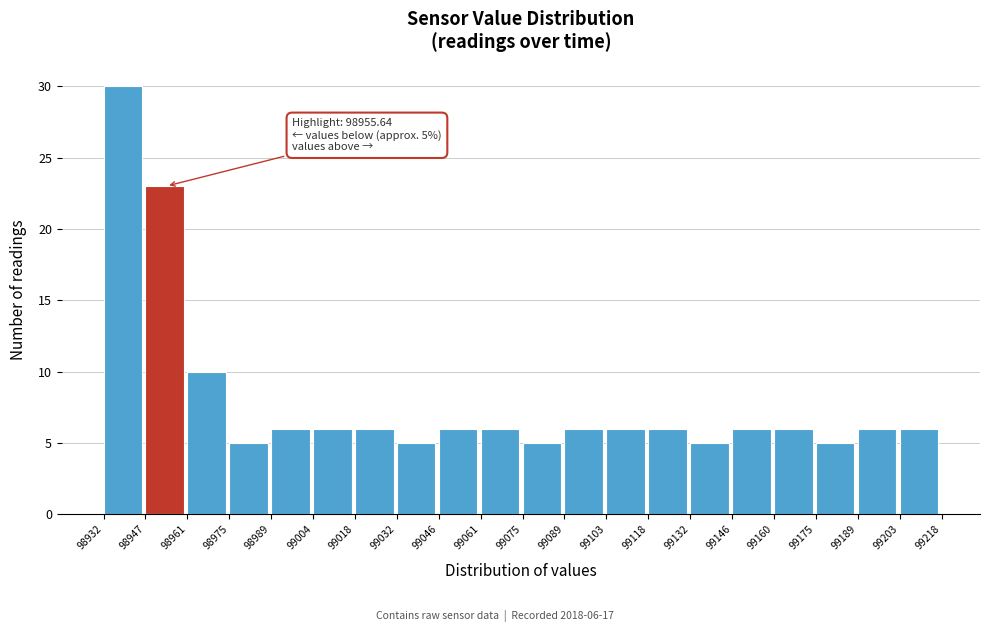

Over which range of the x-axis is the bar tallest?

98932 to 98947